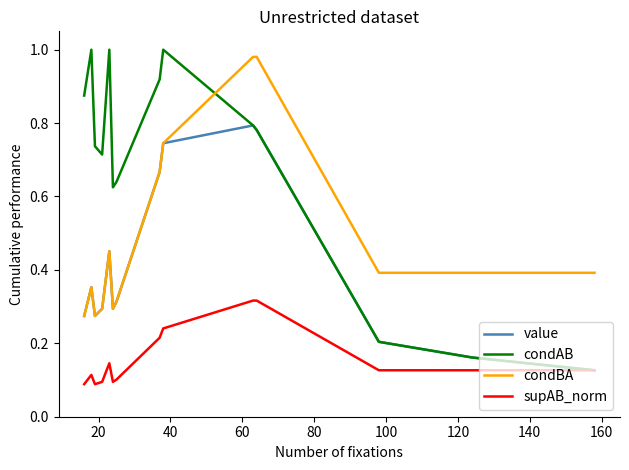

At how many categories does at least one series exceed 0?

16